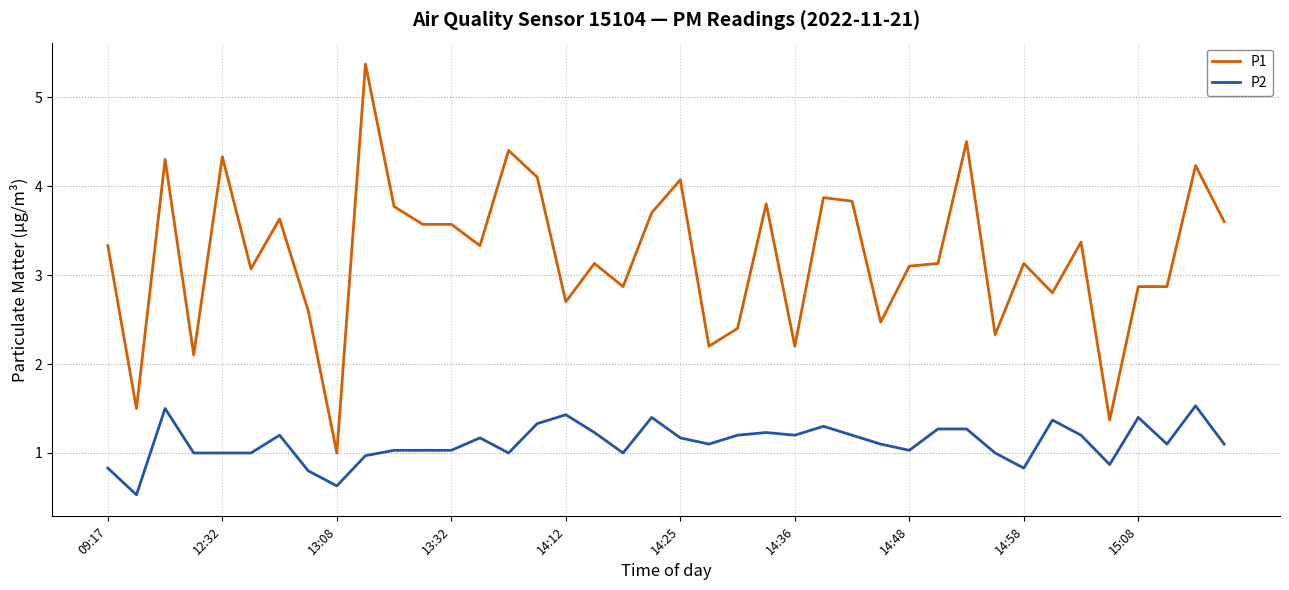

What is the greatest value displayed?

5.4